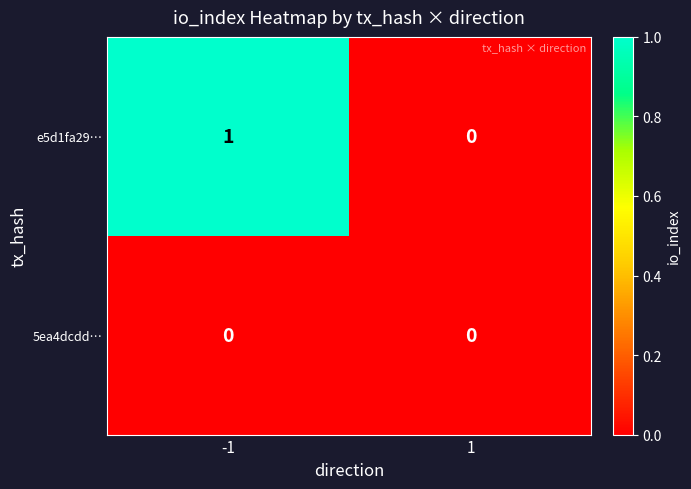

Which series has the largest range (max minus min)?

e5d1fa29…